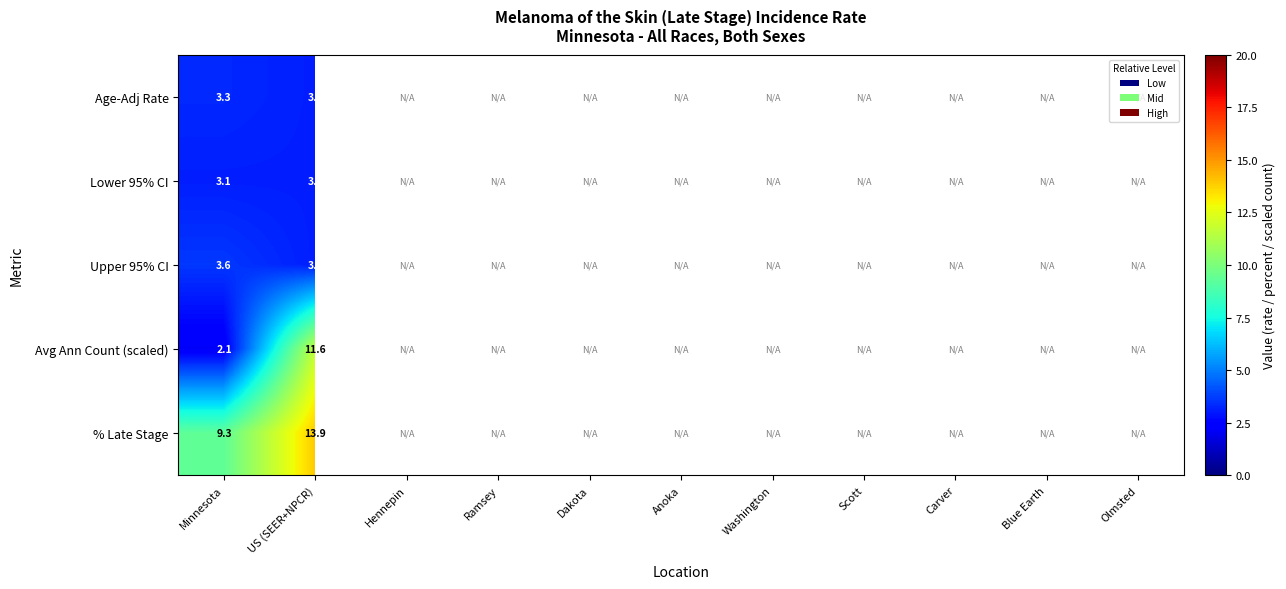

The Avg Ann Count (scaled) series shows 11.6 at US (SEER+NPCR). True or false?

True